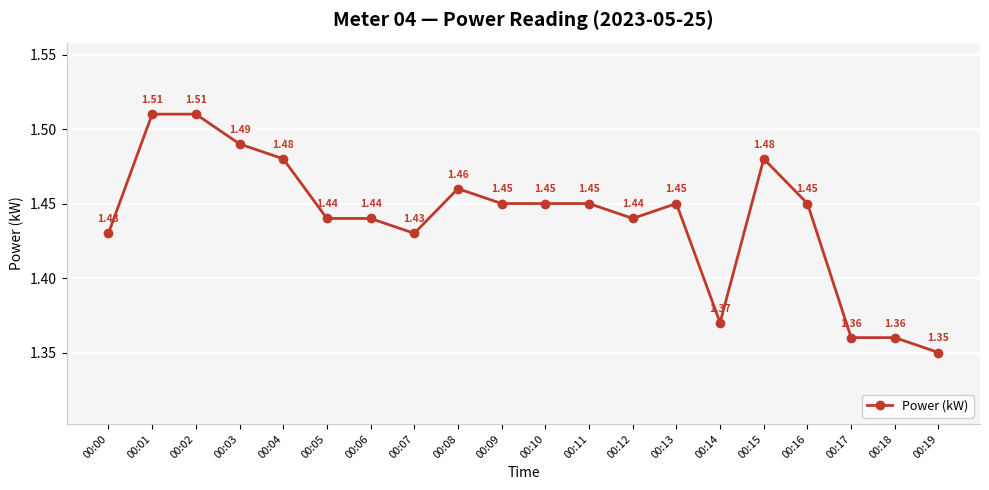

Which has a higher value, 00:04 or 00:08?

00:04